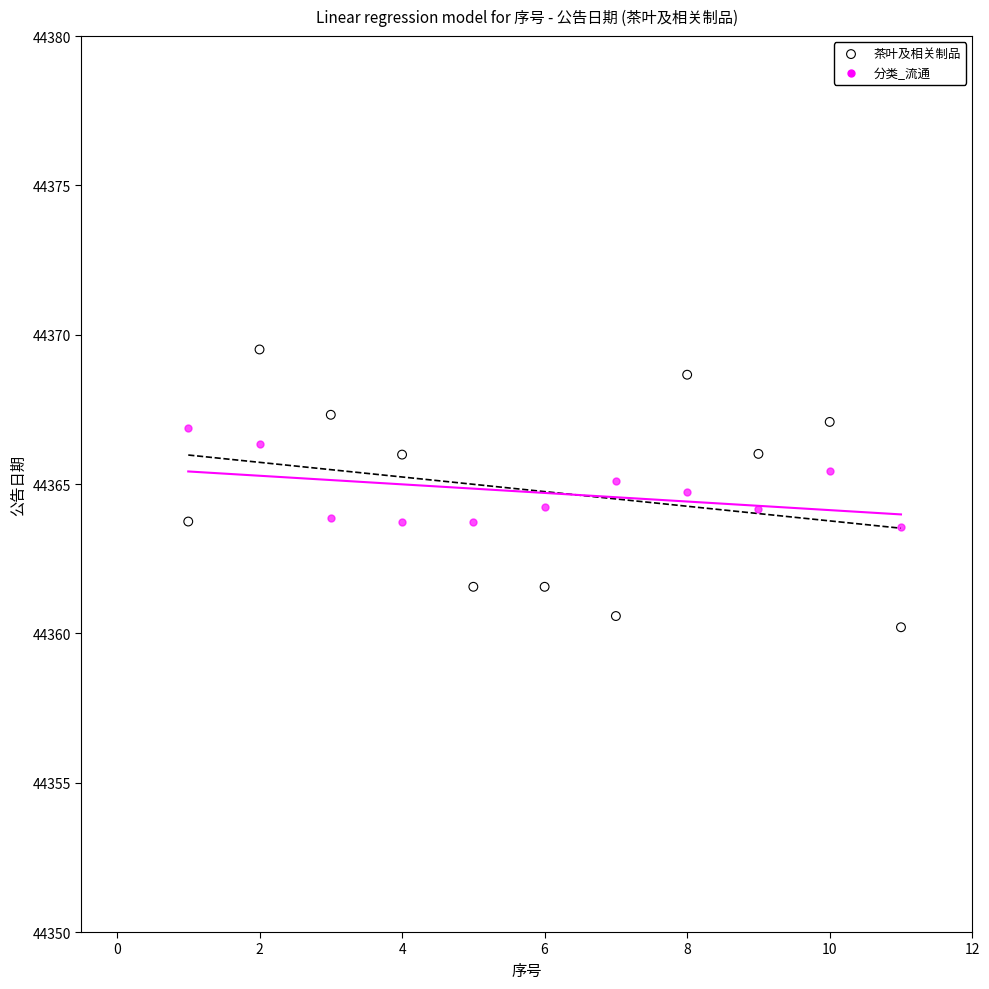

Across all data points, what is the range of Y values (max minus min)?

9.3